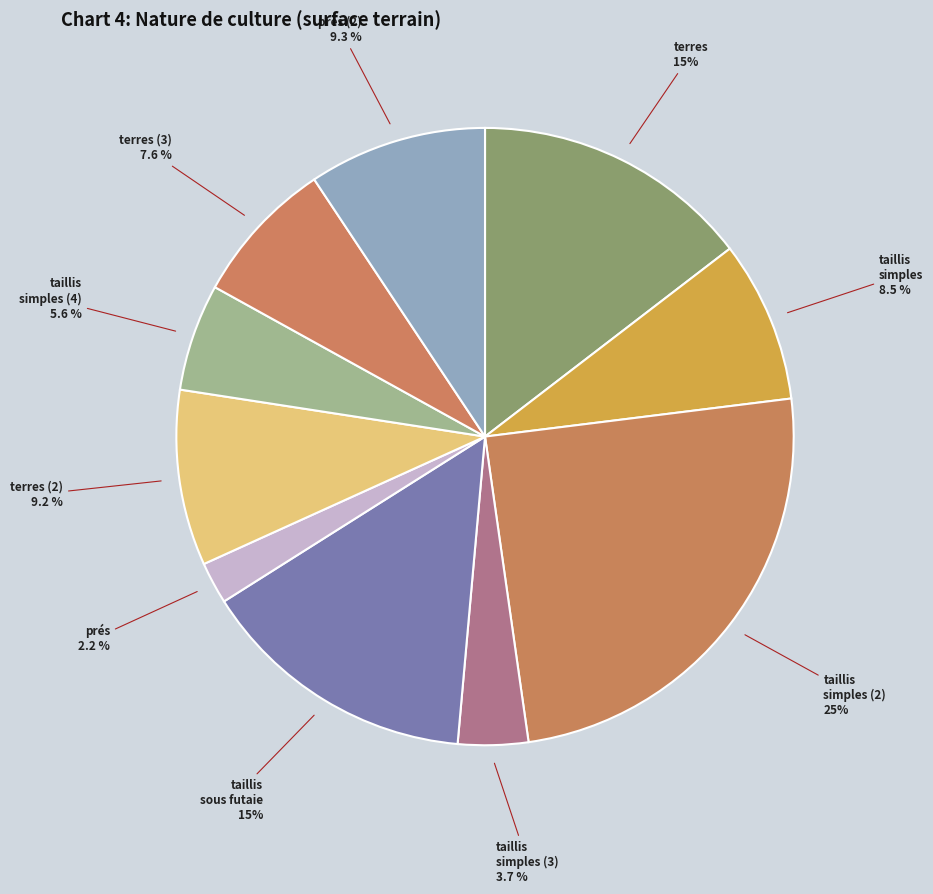

What portion of the pie excludes taillis simples (2)?

75.3%